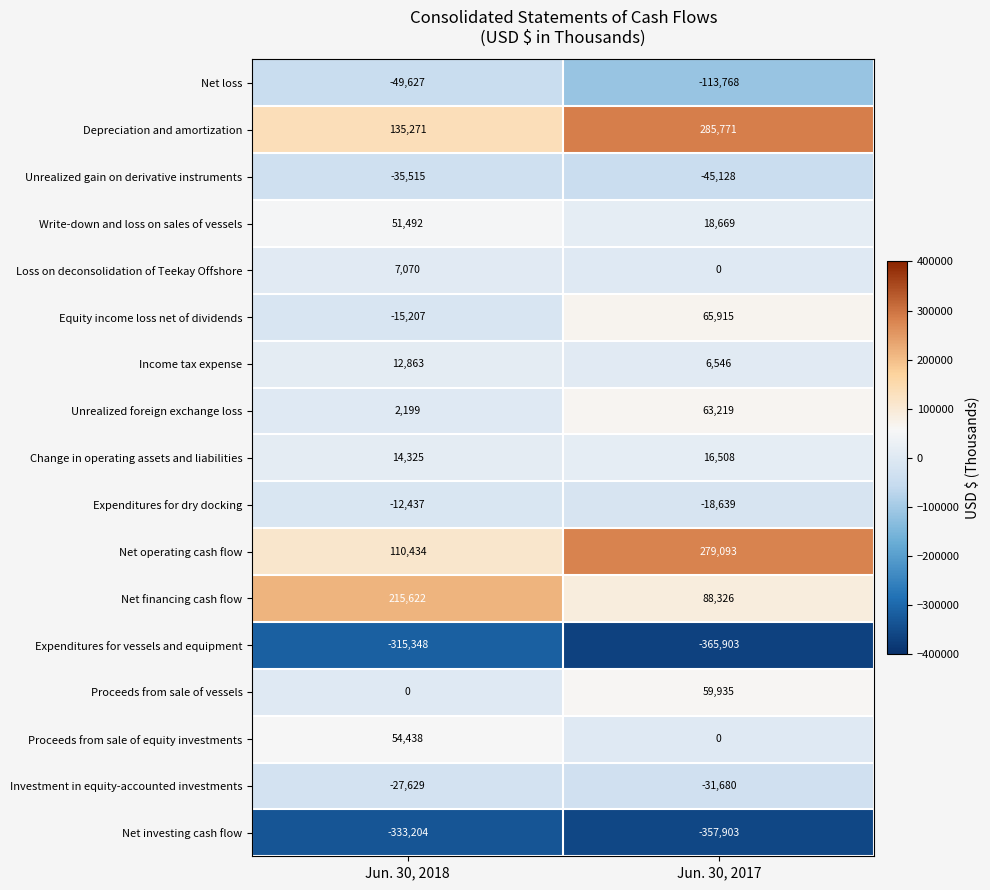

What is the sum of the Unrealized gain on derivative instruments values at Jun. 30, 2017 and Jun. 30, 2018?

-80643